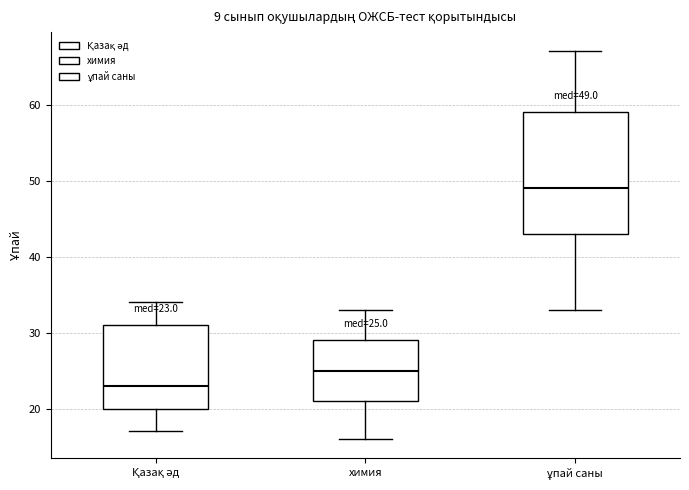

Comparing the boxes themselves (not the whiskers), which one is the tallest?

ұпай саны